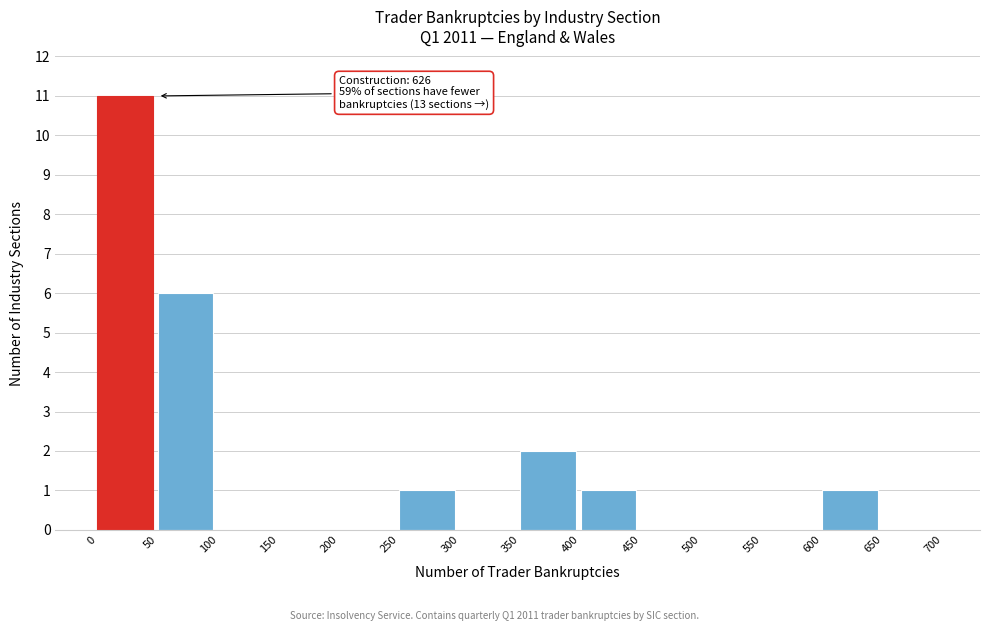

Over which range of the x-axis is the bar tallest?

0 to 50